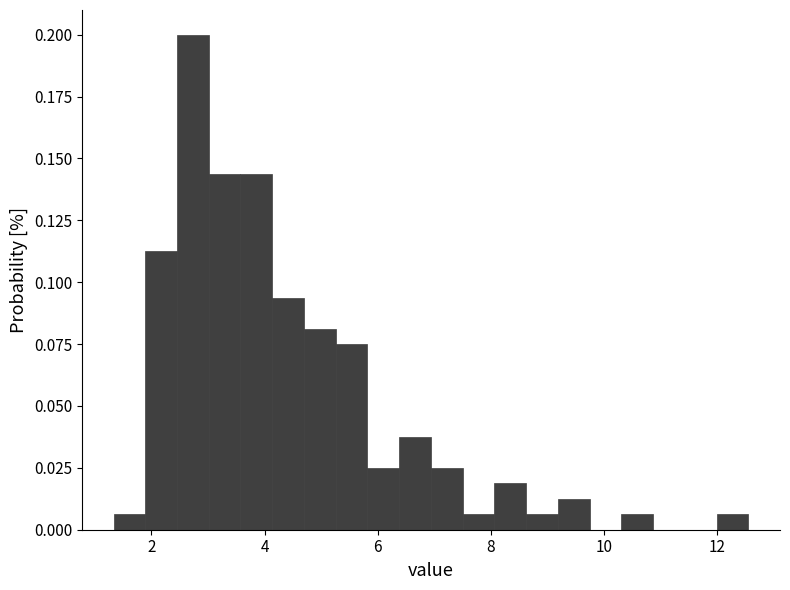

Around what value on the x-axis is the tallest bar? Give the approximate position of its centre, as read against the axis.

2.8